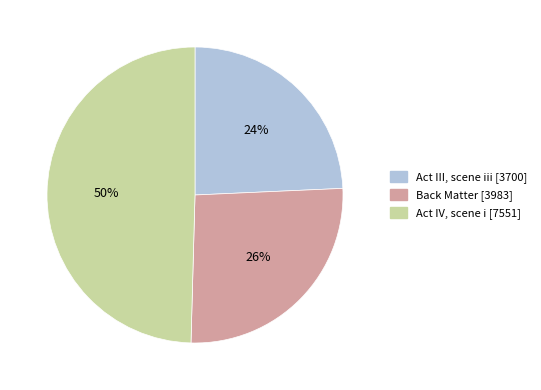

To the nearest percent, what portion does Act III, scene iii represent?

24%